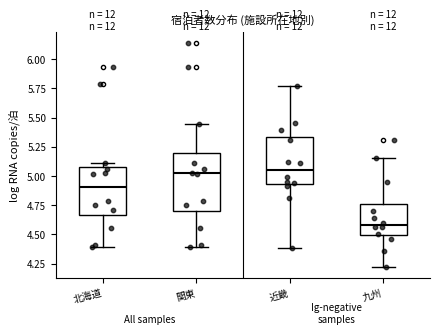

Which box is the tallest, from its lower edge to its upper edge?

関東